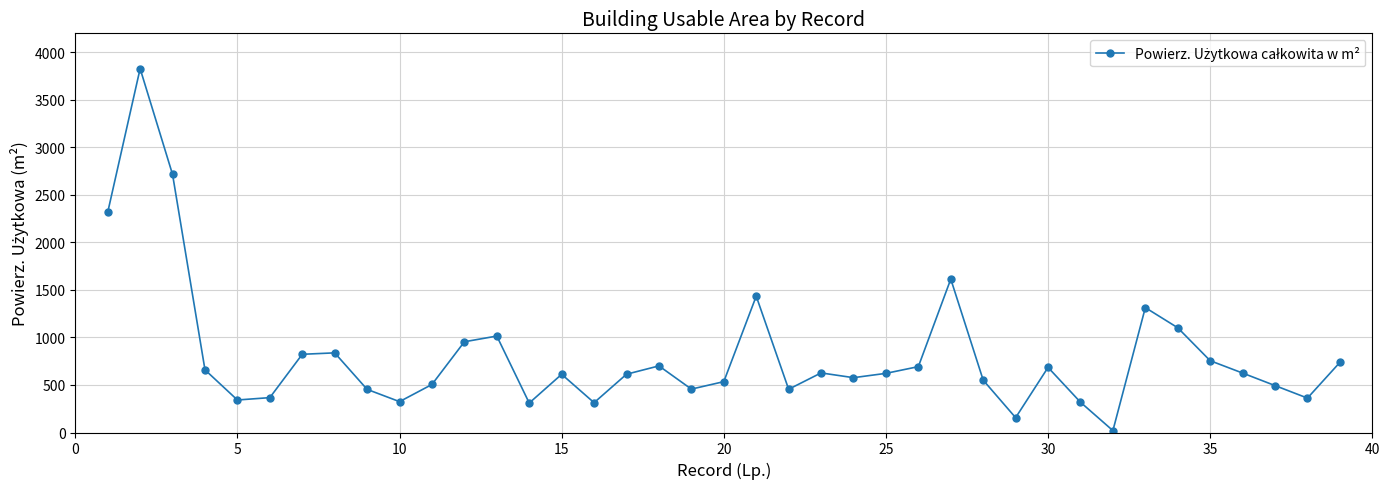

What is the value of the 15th point from the left?

612.5